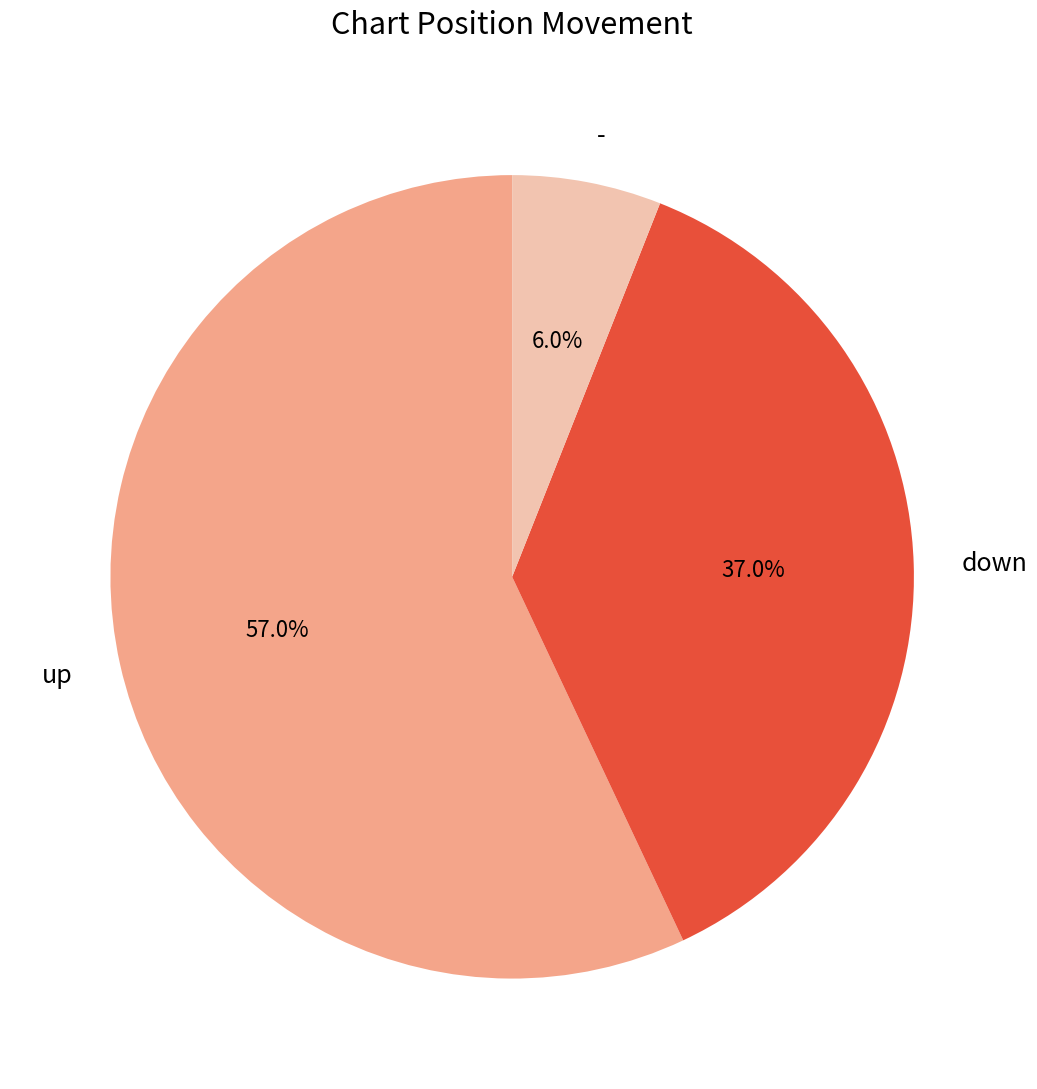

To the nearest percent, what is the difference between the largest and smallest slice percentages?

51%